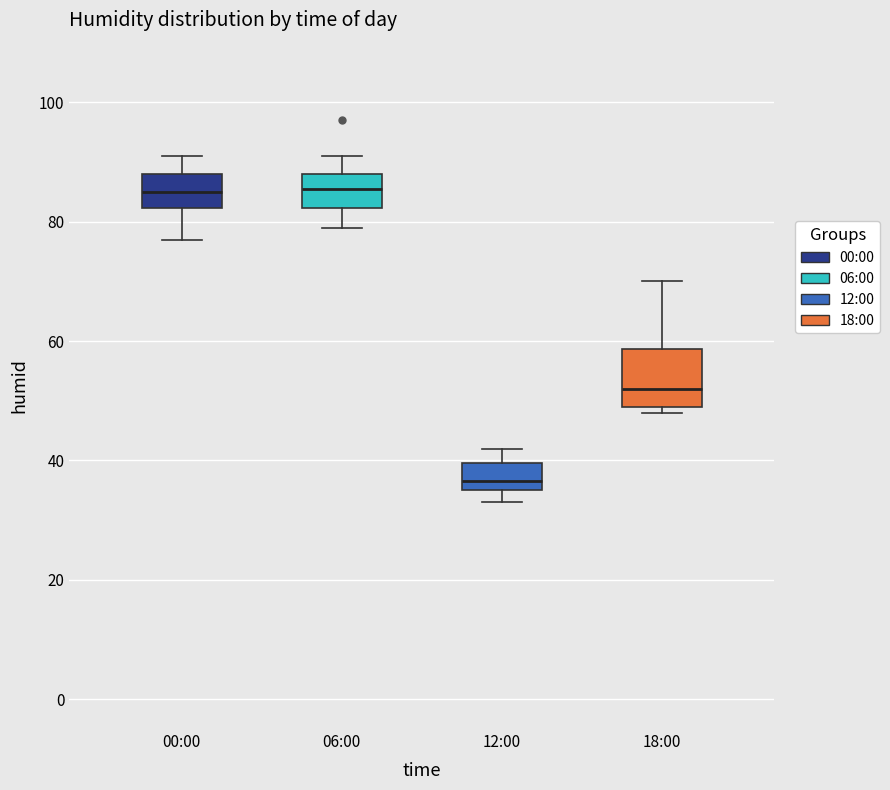

Comparing the boxes themselves (not the whiskers), which one is the tallest?

18:00